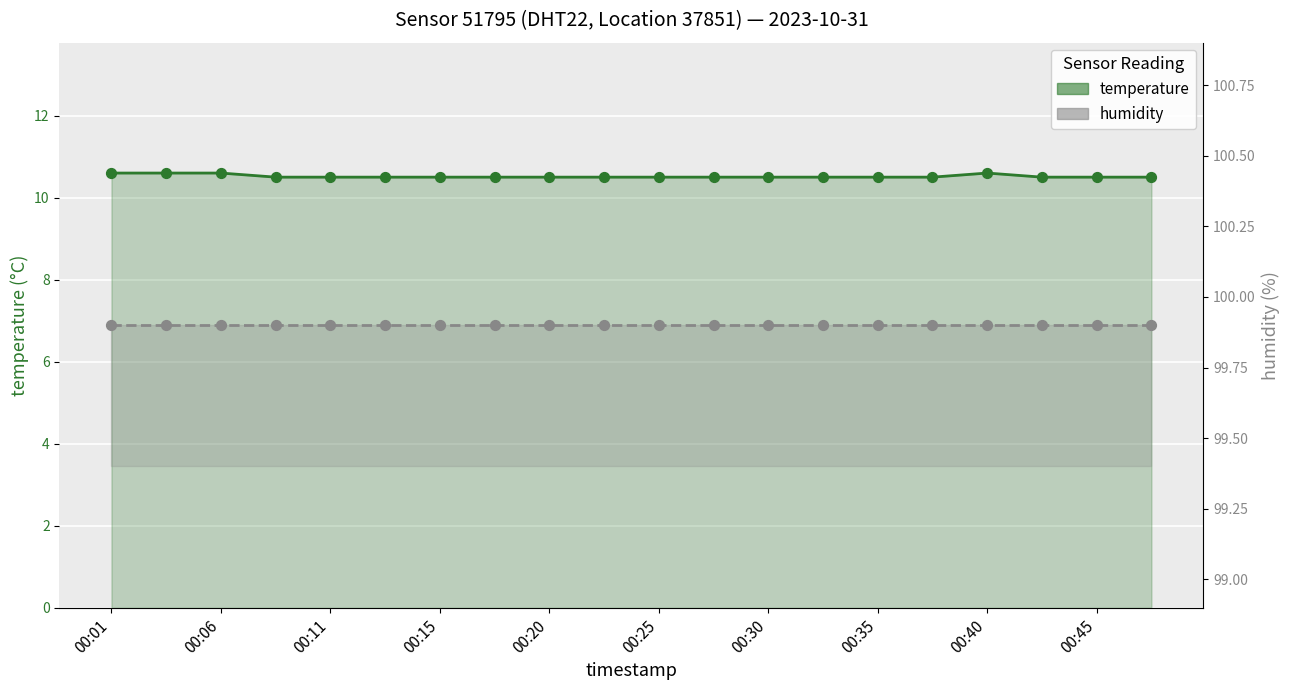

What are all the series names shown in the legend?

temperature, humidity